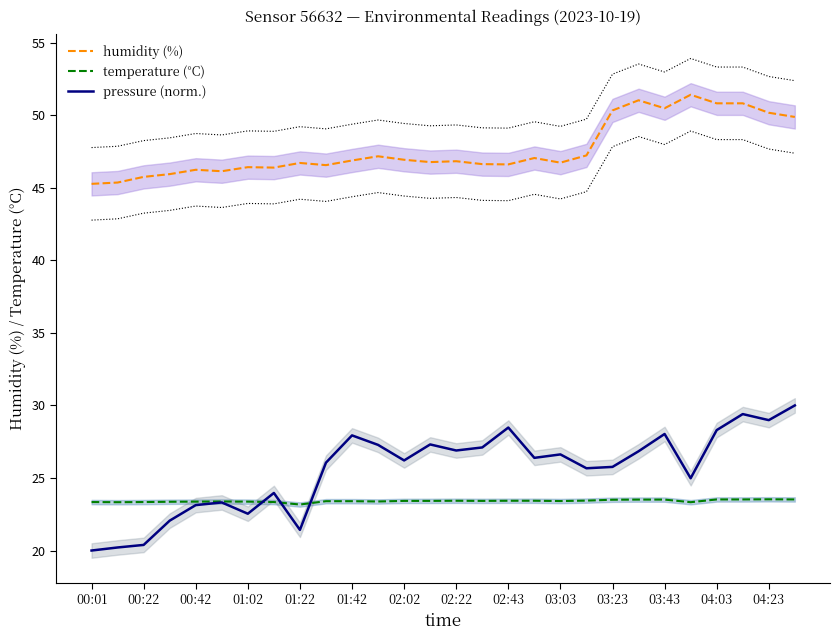

True or false: humidity (%) and pressure (norm.) cross at least once.

False